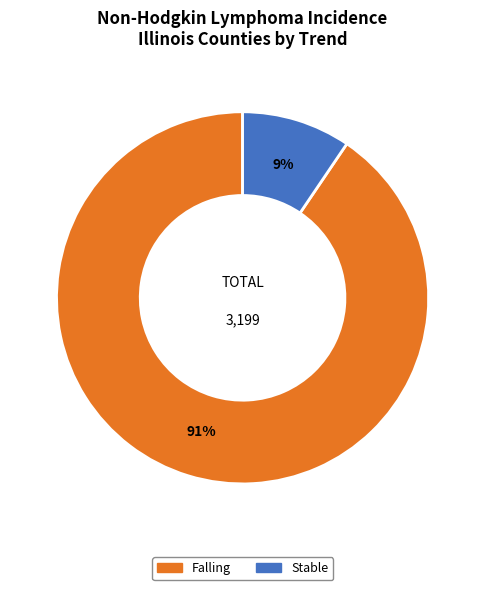

Is there any slice that represents more than half of the pie?

Yes